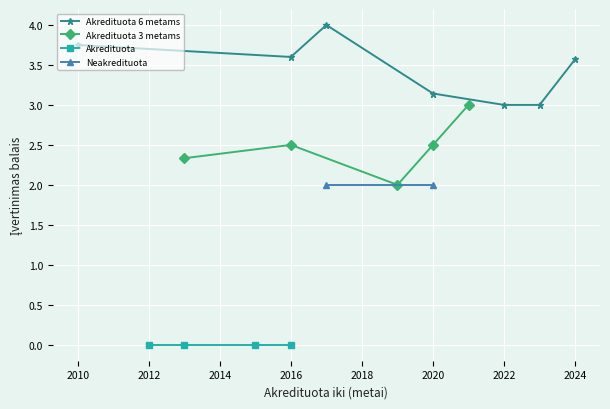

True or false: Akredituota 3 metams and Neakredituota cross at least once.

False